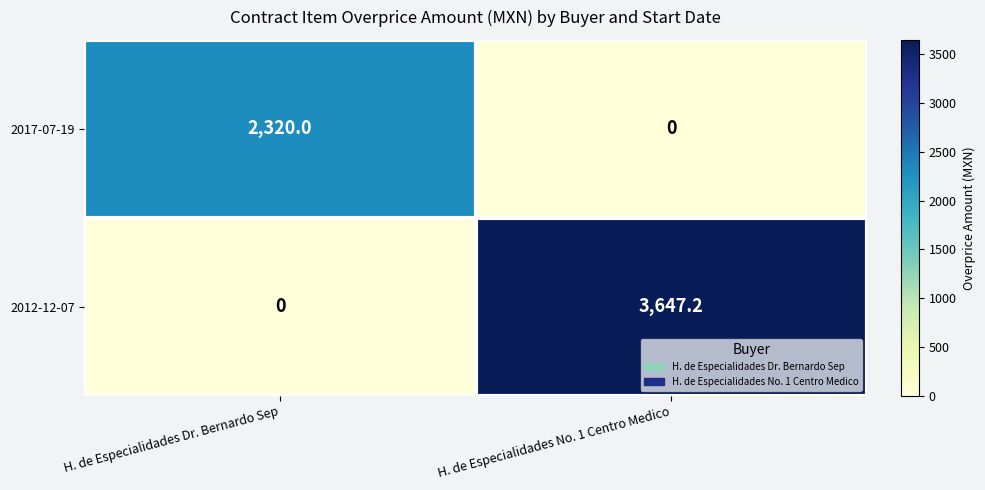

What is the difference between the maximum and minimum values in the 2012-12-07 series?

3647.2